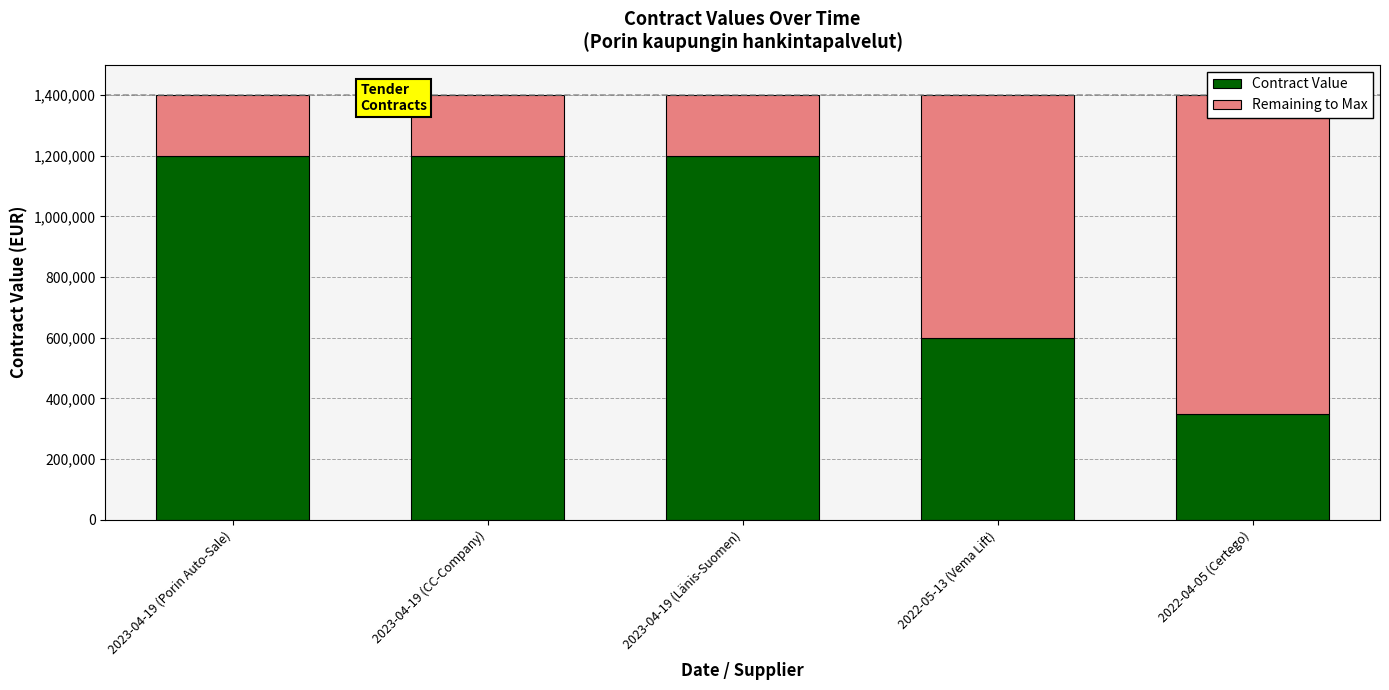

Is the value of Contract Value at 2022-05-13 (Vema Lift) greater than the value of Remaining to Max at 2022-04-05 (Certego)?

No